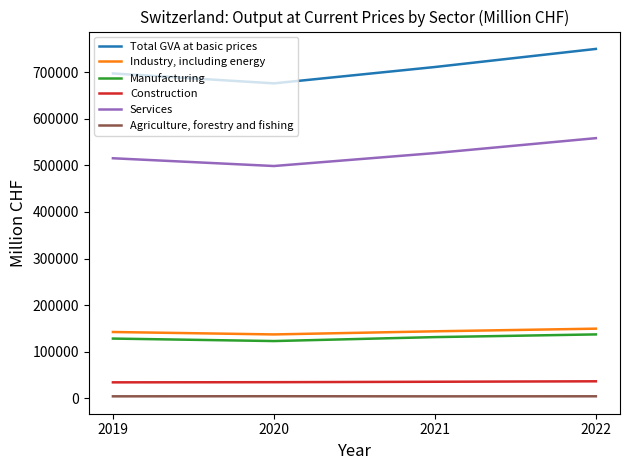

Is it true that Manufacturing equals 123176.9 at 2020?

True